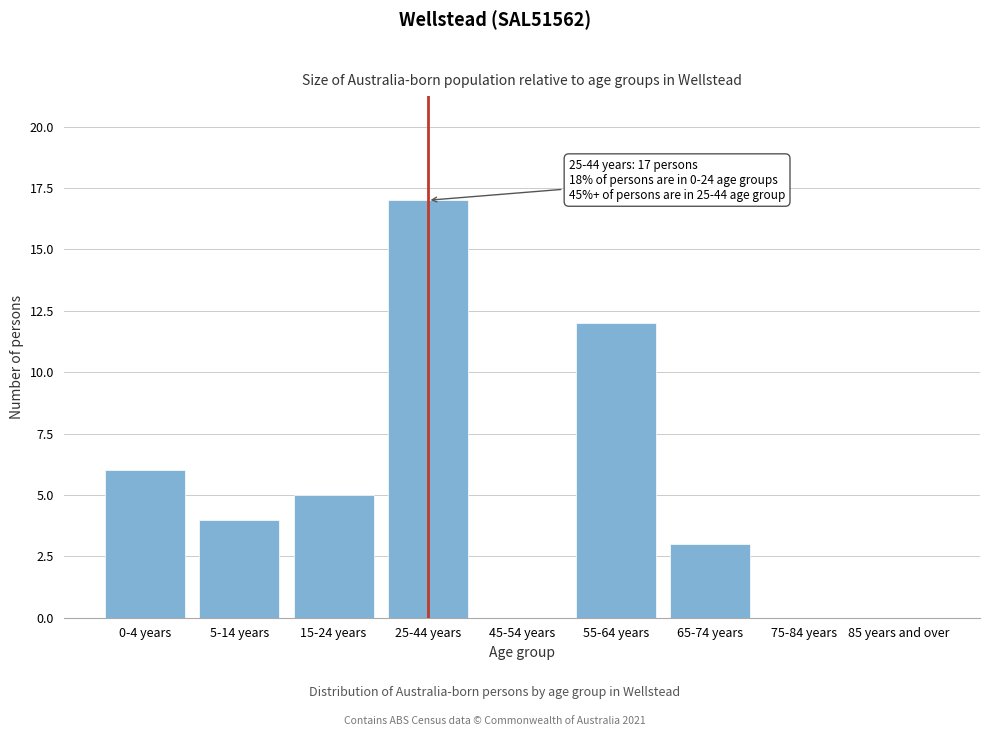

Reading left to right, what are all the values shown in this chart?

0-4 years=6	5-14 years=4	15-24 years=5	25-44 years=17	45-54 years=0	55-64 years=12	65-74 years=3	75-84 years=0	85 years and over=0